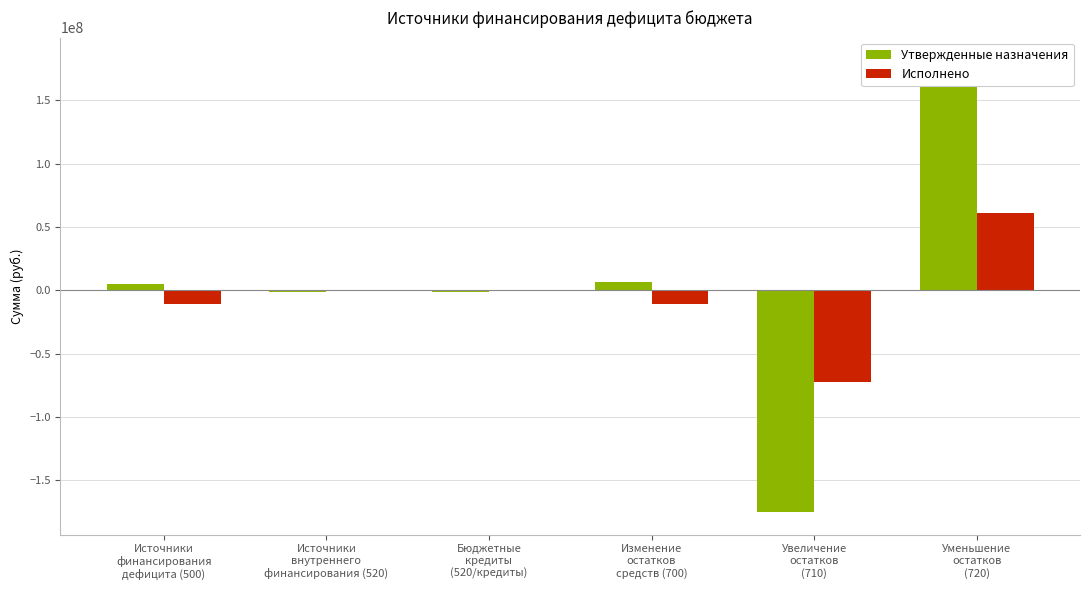

What is the difference between the Исполнено values at Бюджетные
кредиты
(520/кредиты) and Изменение
остатков
средств (700)?

11157064.2